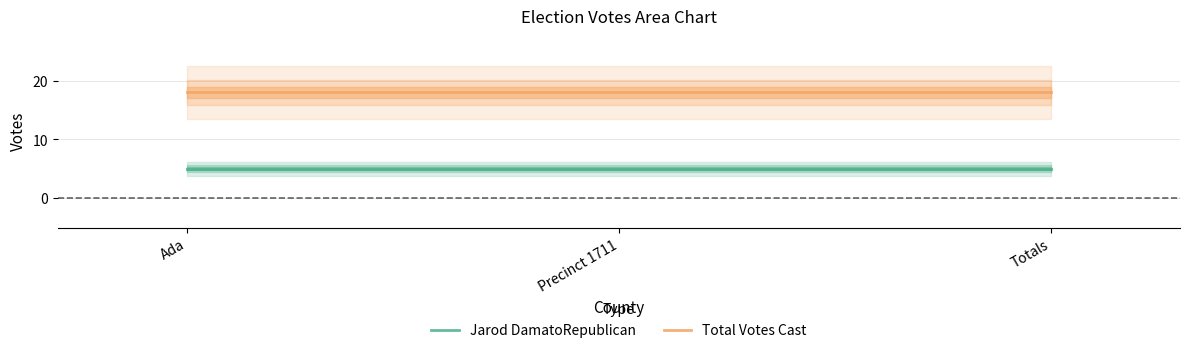

Rank the categories by Jarod DamatoRepublican value from lowest to highest.

Ada, Precinct 1711, Totals